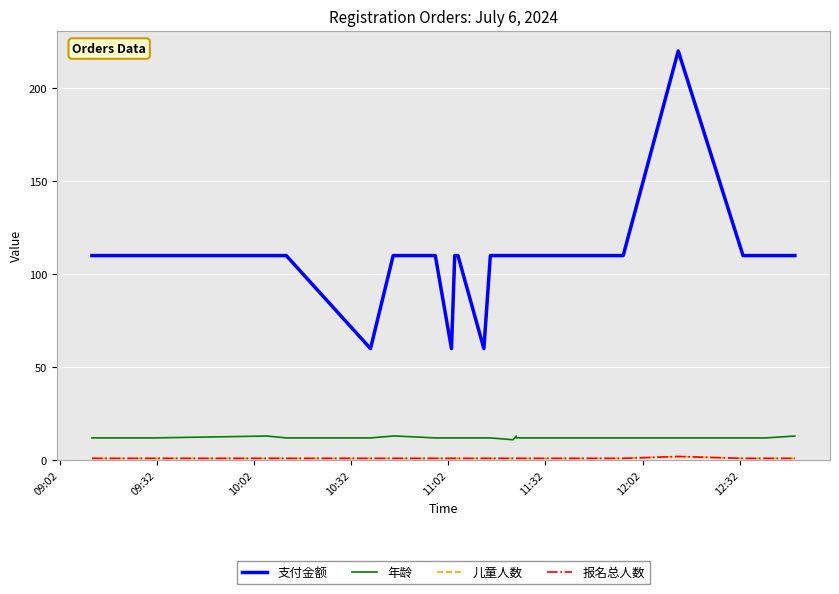

True or false: 年龄 and 儿童人数 intersect in this chart.

False